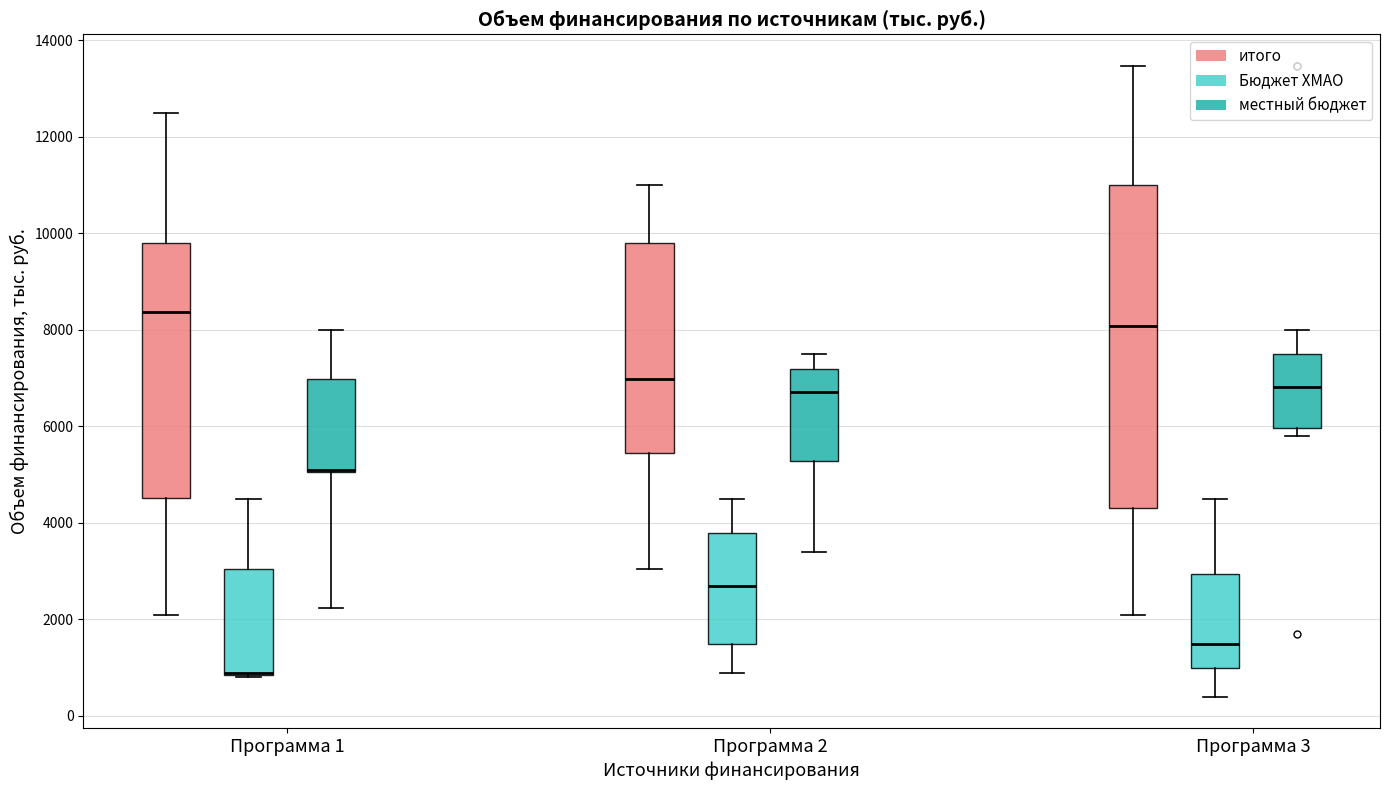

Reading left to right, read every box against the y-axis: the position of its median line, the range the box covers, and the ends of its whiskers. The values are not printed on the chart, so give them approximately, as read against the axis.

Программа 1 (итого): median 8400, box 4600 to 9800, whiskers 2200 to 12600
Программа 1 (Бюджет ХМАО): median 1000 (drawn on the box's lower edge), box 800 to 3000, whiskers 800 to 4600
Программа 1 (местный бюджет): median 5200 (drawn on the box's lower edge), box 5000 to 7000, whiskers 2200 to 8000
Программа 2 (итого): median 7000, box 5400 to 9800, whiskers 3000 to 11000
Программа 2 (Бюджет ХМАО): median 2800, box 1600 to 3800, whiskers 1000 to 4600
Программа 2 (местный бюджет): median 6800, box 5200 to 7200, whiskers 3400 to 7600
Программа 3 (итого): median 8000, box 4400 to 11000, whiskers 2200 to 13400
Программа 3 (Бюджет ХМАО): median 1600, box 1000 to 3000, whiskers 400 to 4600
Программа 3 (местный бюджет): median 6800, box 6000 to 7600, whiskers 5800 to 8000